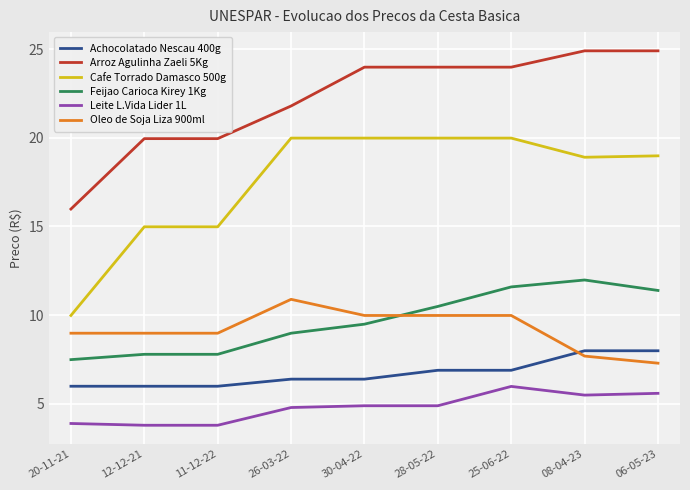

Where does the Arroz Agulinha Zaeli 5Kg series first go above 23?

30-04-22